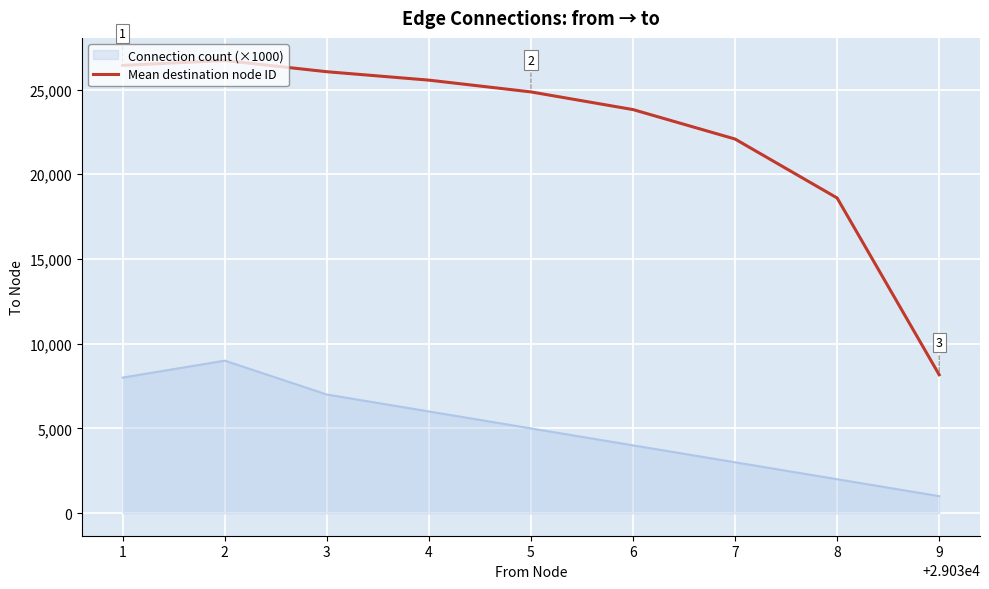

What is the greatest value displayed?

26716.6